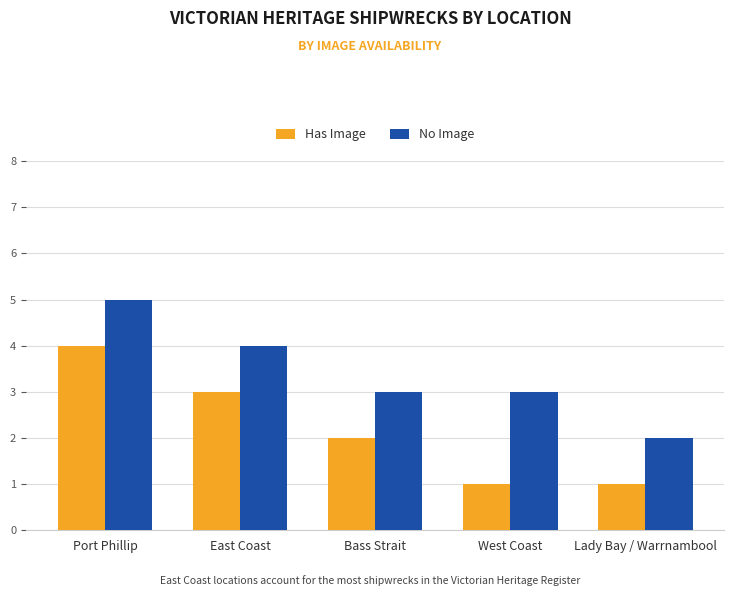

The value of Has Image at Port Phillip is 6. True or false?

False